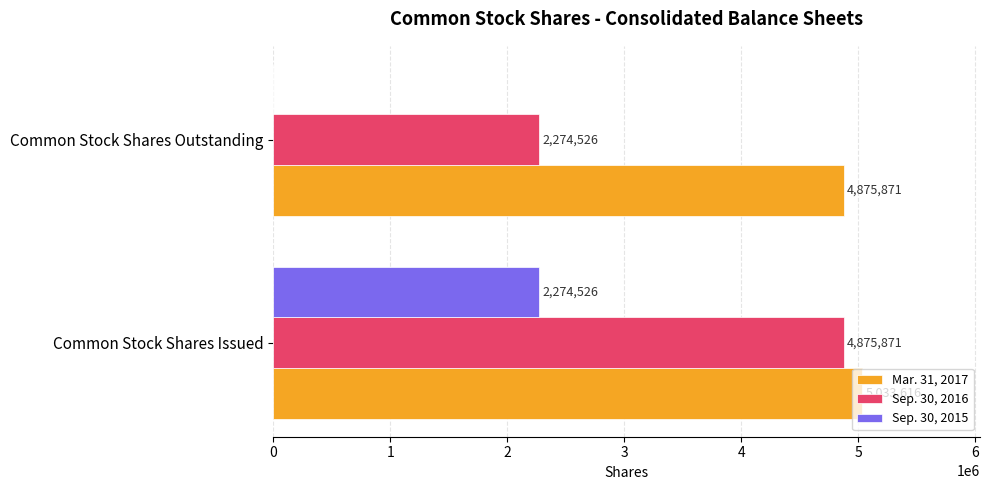

What is the sum of all Sep. 30, 2015 values?

2274526